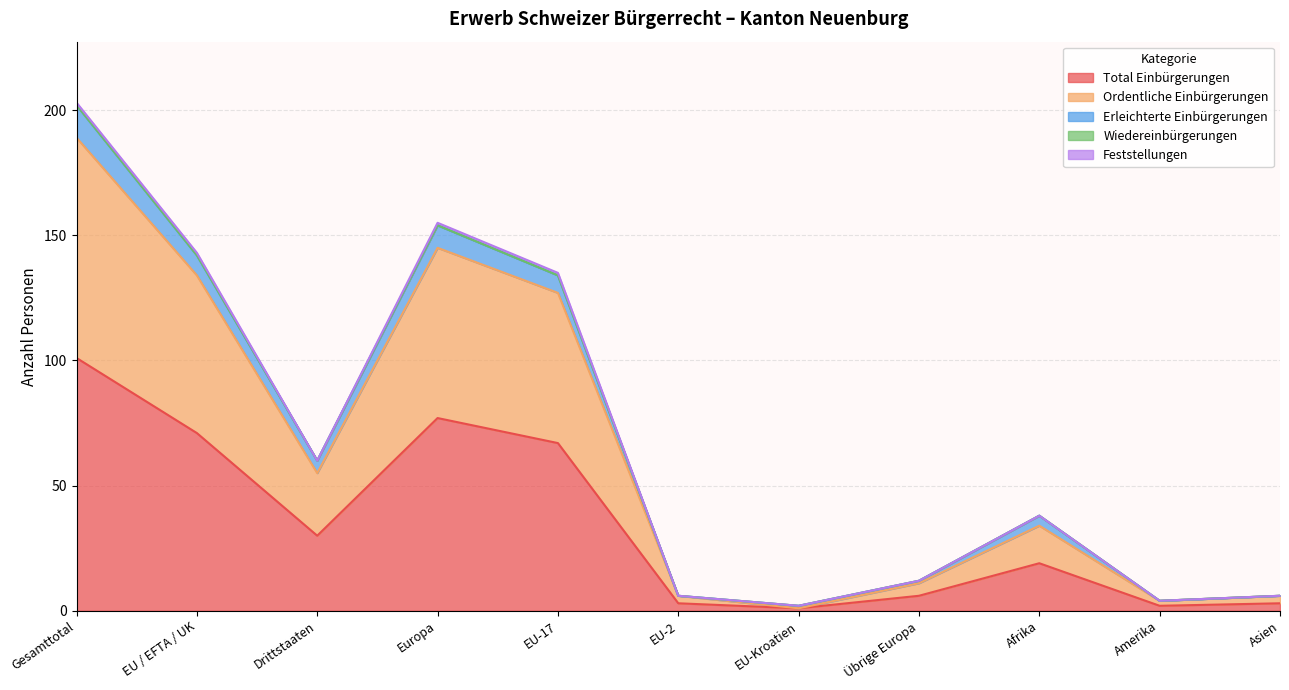

True or false: Total Einbürgerungen and Ordentliche Einbürgerungen cross at least once.

False